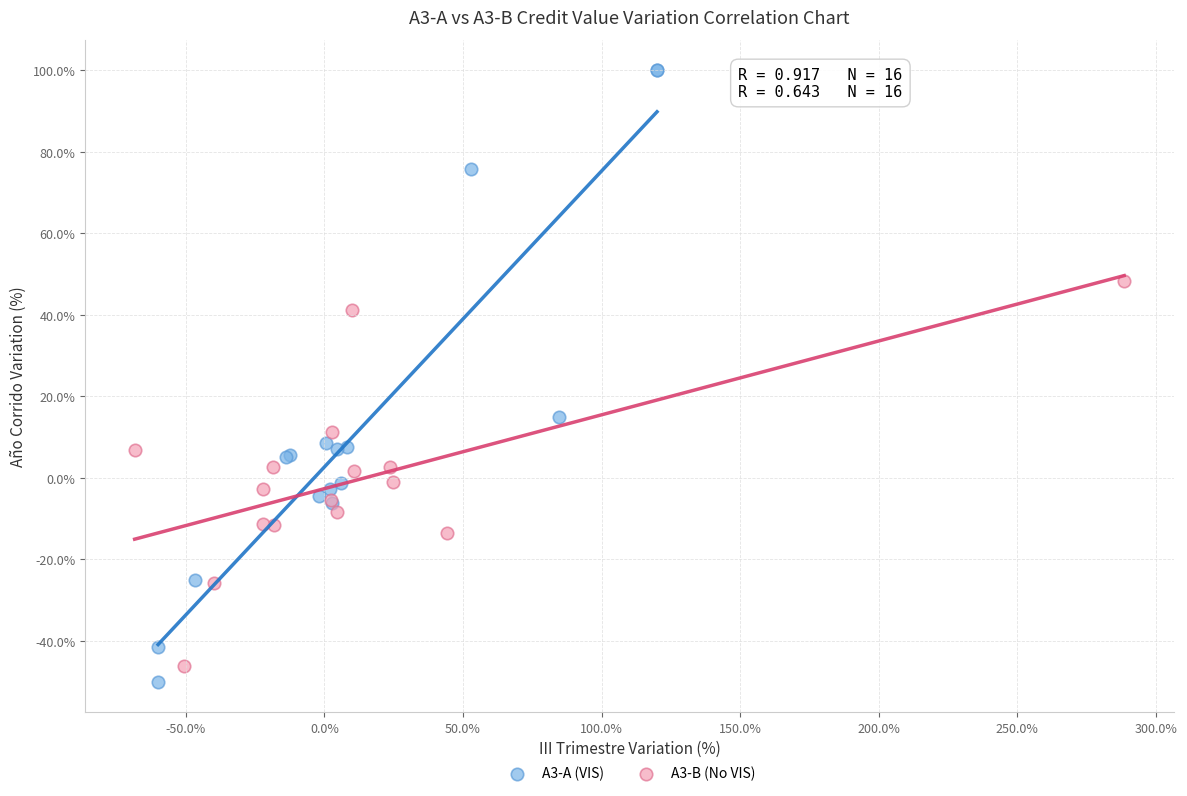

Which series has the widest spread of Y values?

A3-A (VIS)